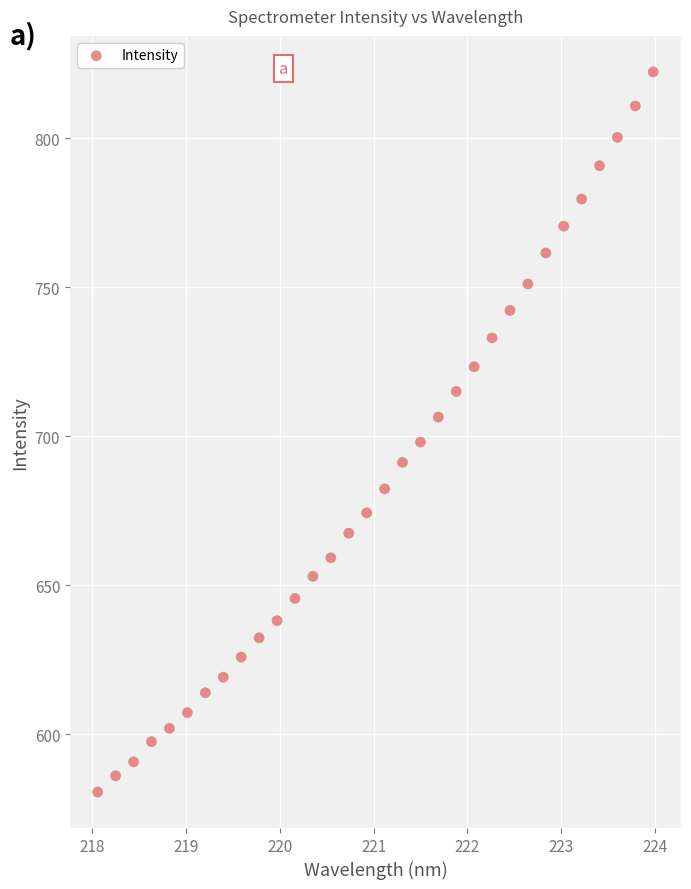

What is the range of Y values (max minus min)?

241.6